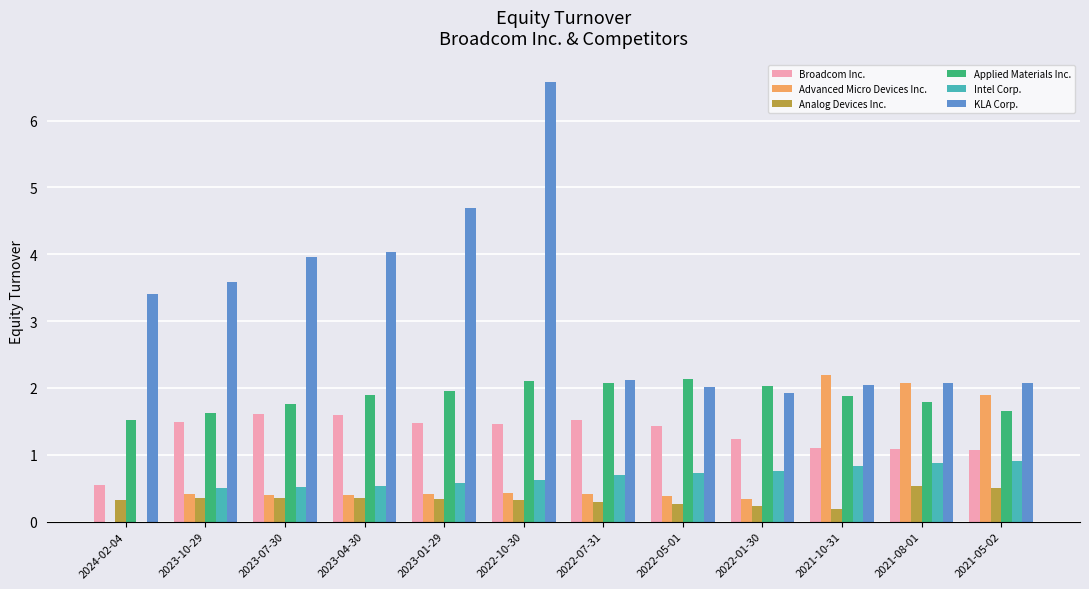

At which category does the chart reach its peak across all series?

2022-10-30